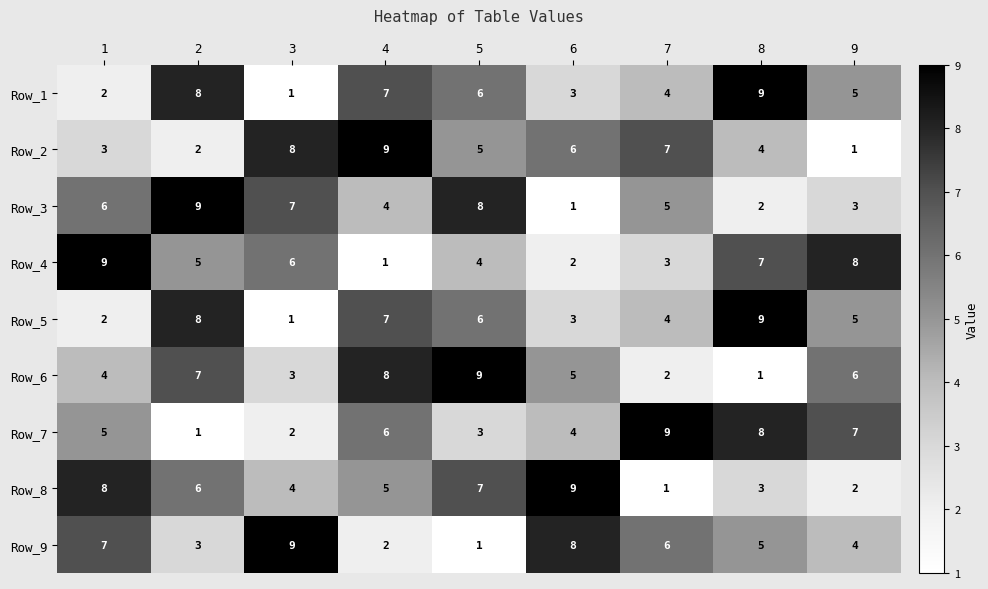

The Row_2 series shows 4 at 8. True or false?

True